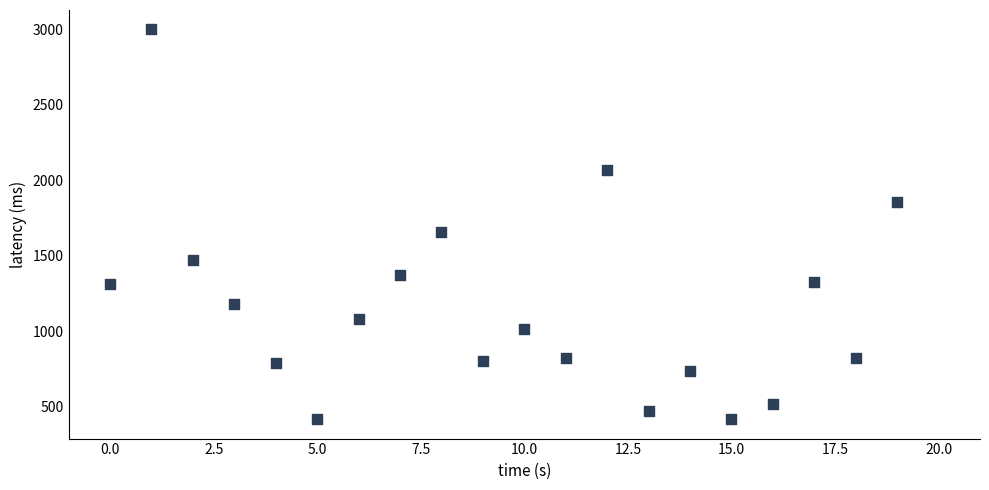

What Y value in the scatter plot is closest to 1708?

1655